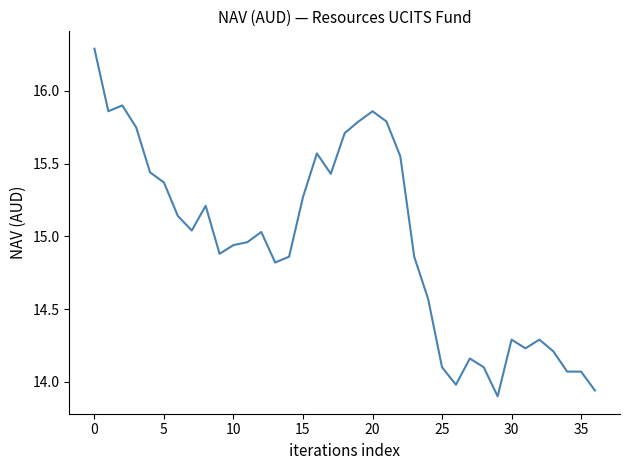

How many lines are shown in the chart?

1